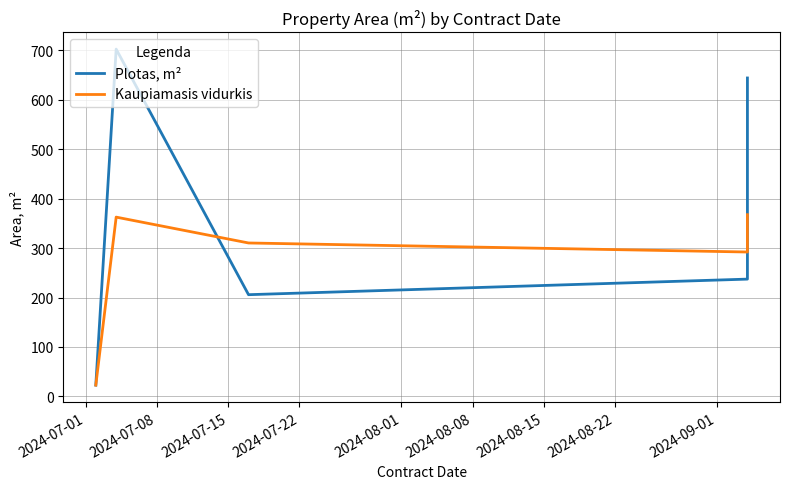

How many interior local peaks does the Plotas, m² series have?

1